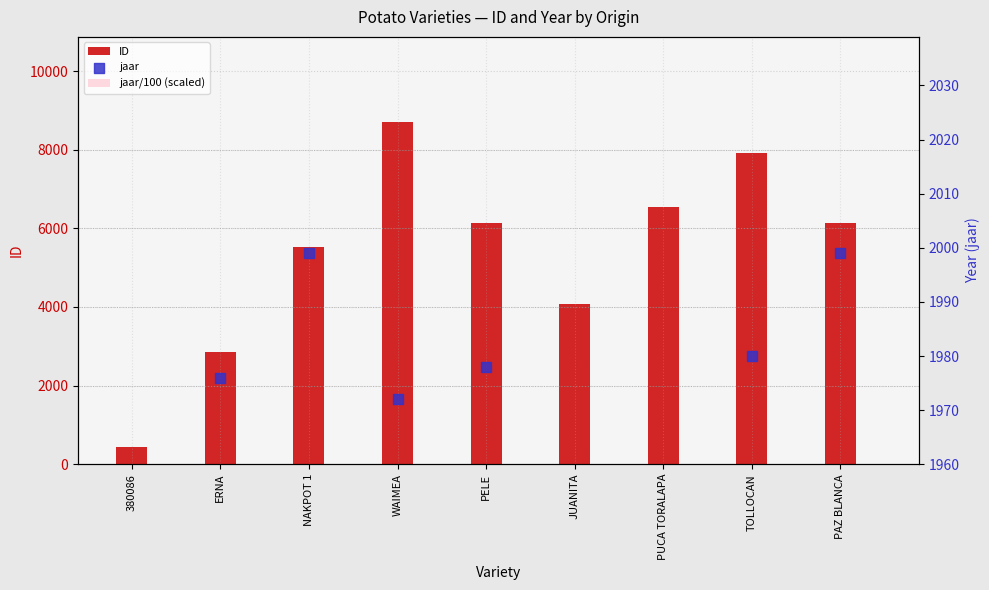

Which series contains the highest Y value?

ID